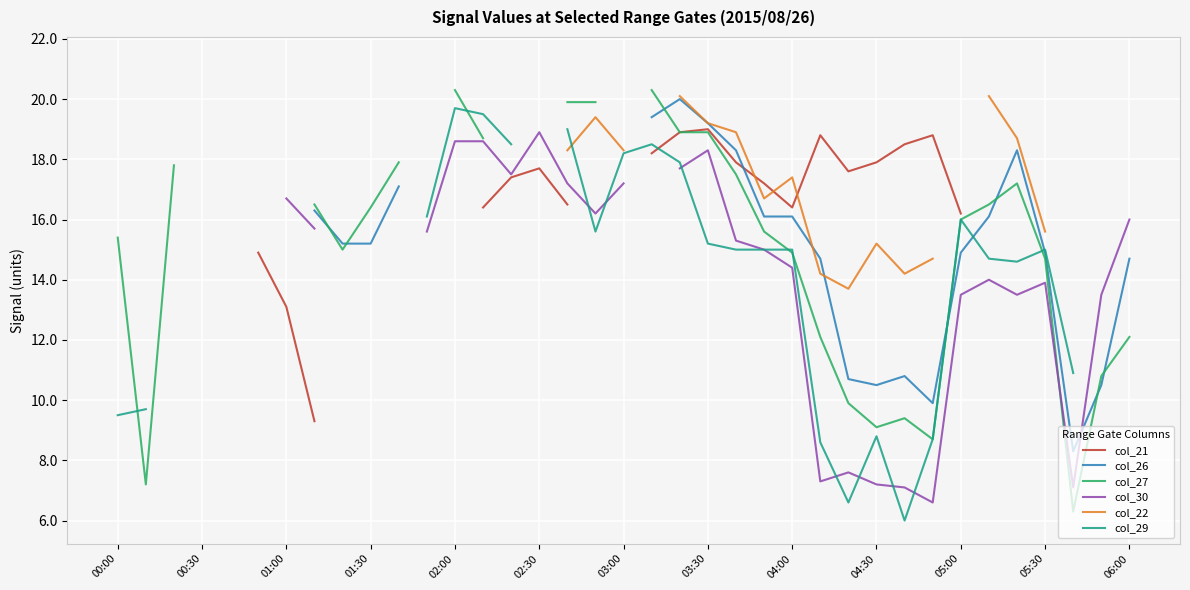

How many times do col_29 and col_21 cross each other?

1